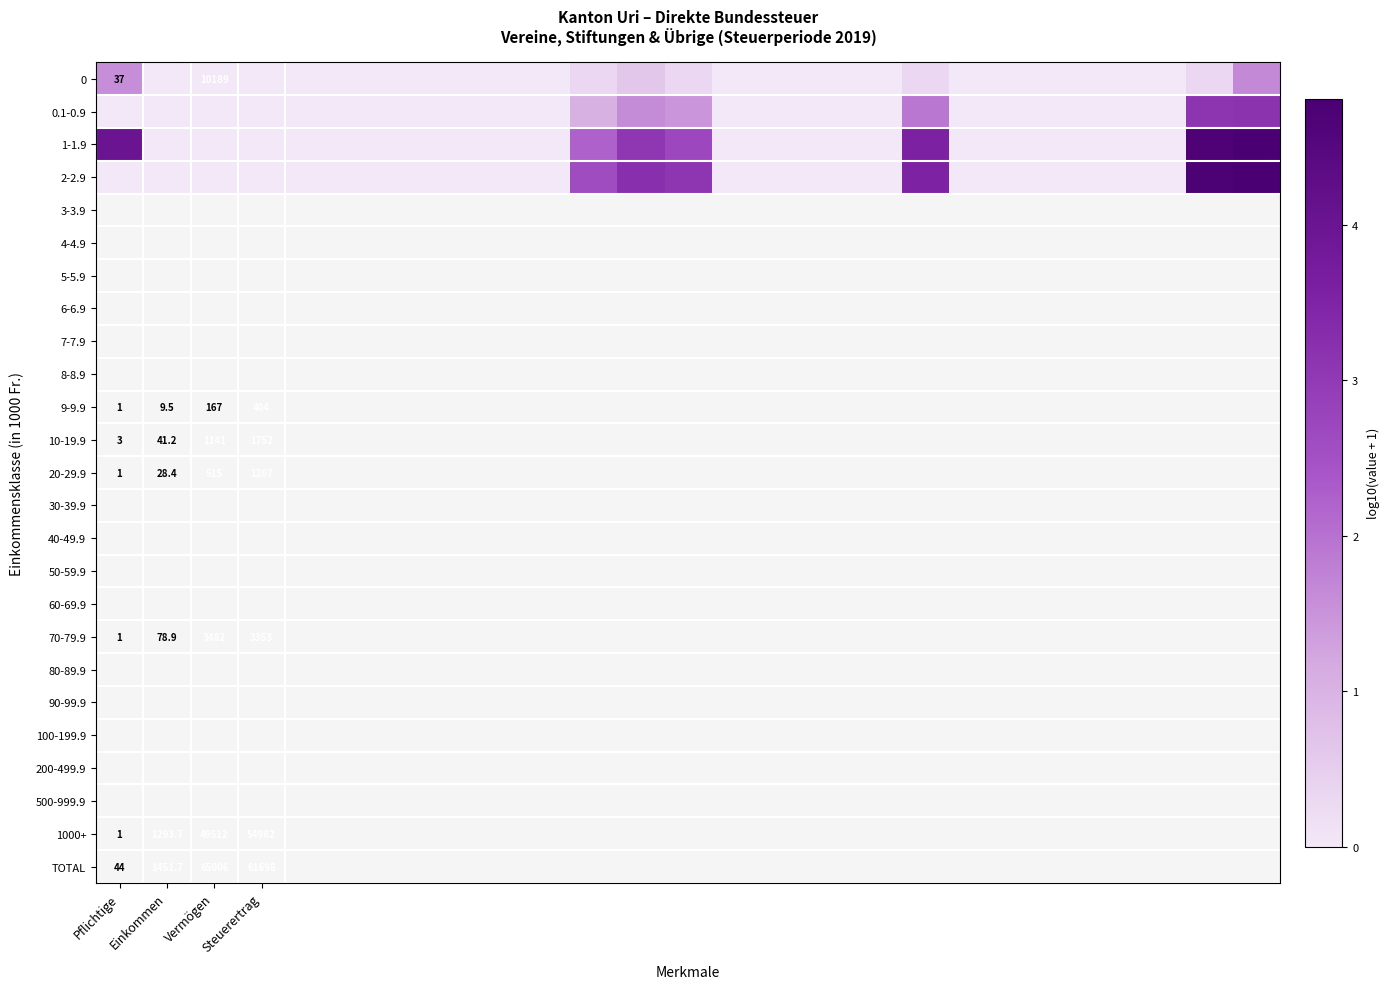

At which category is the sum across all series the highest?

24